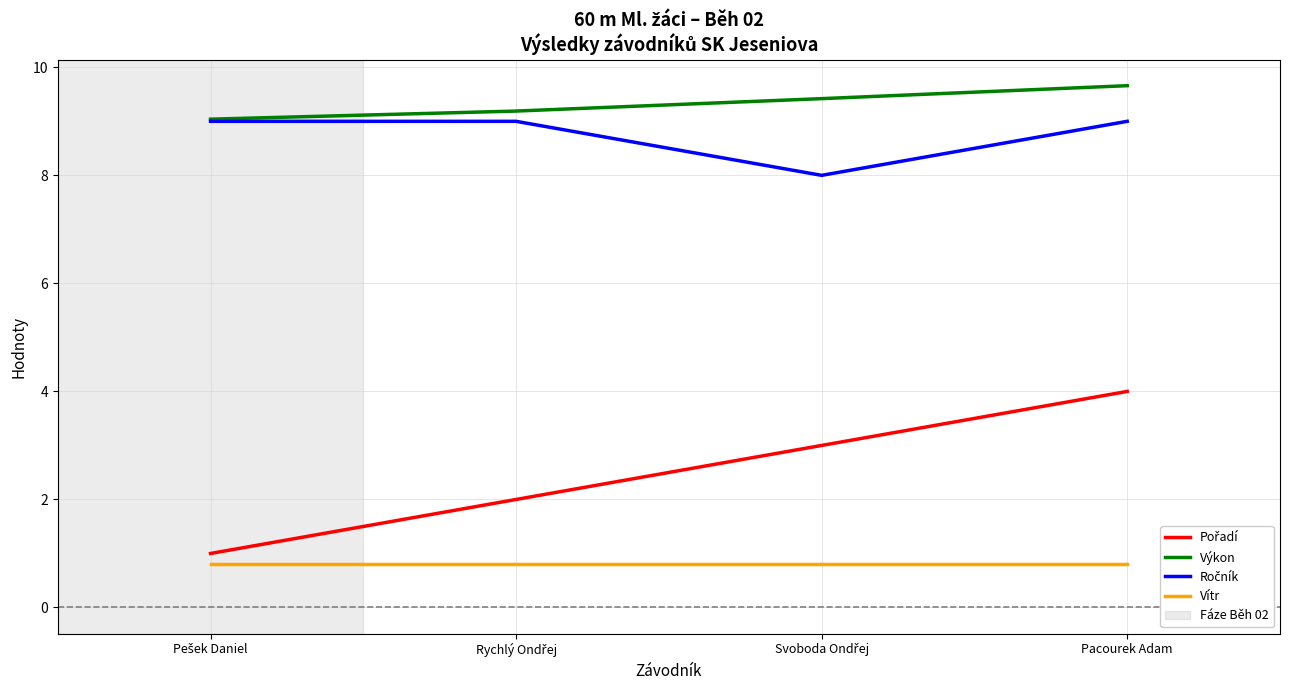

What is the spread (max minus min) of values at Pacourek Adam?

8.9